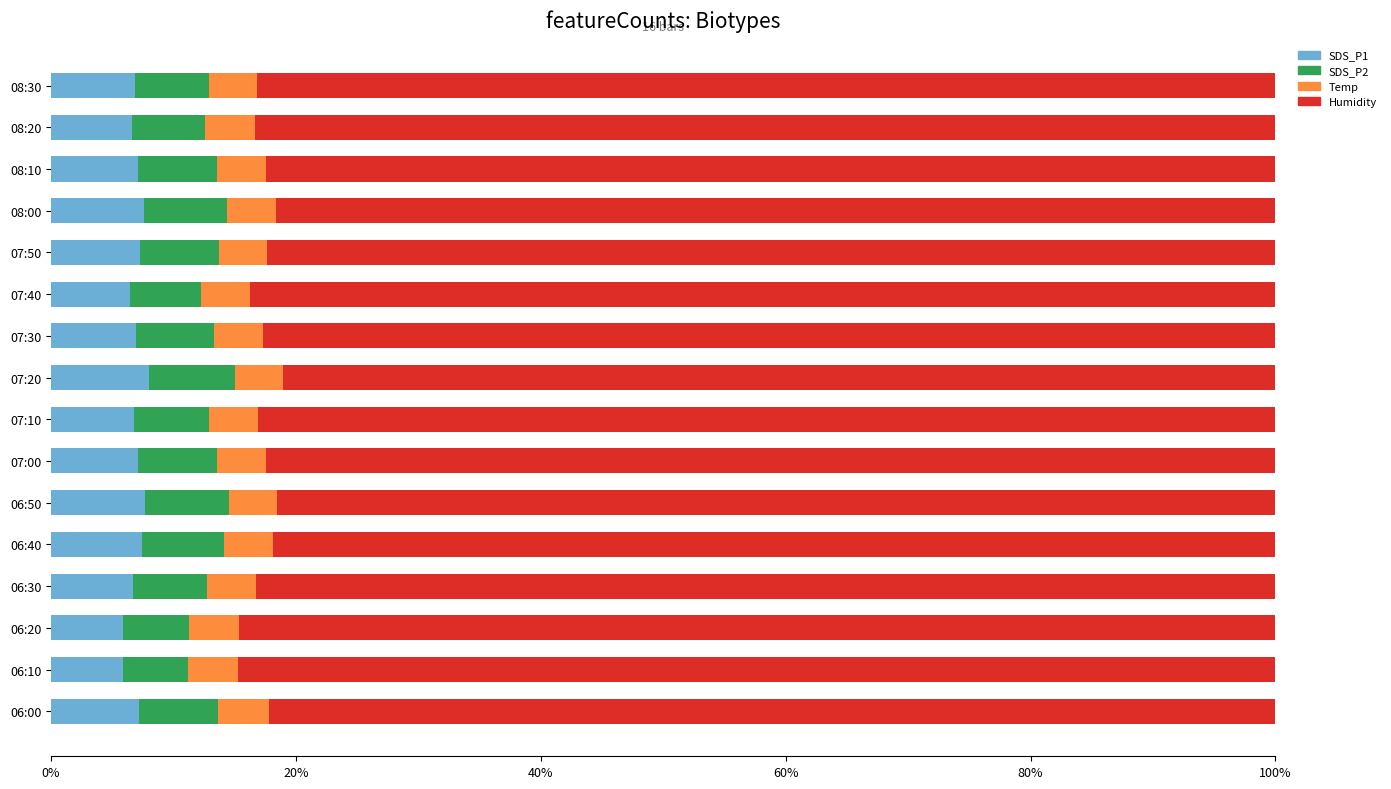

How many series are shown in this chart?

4